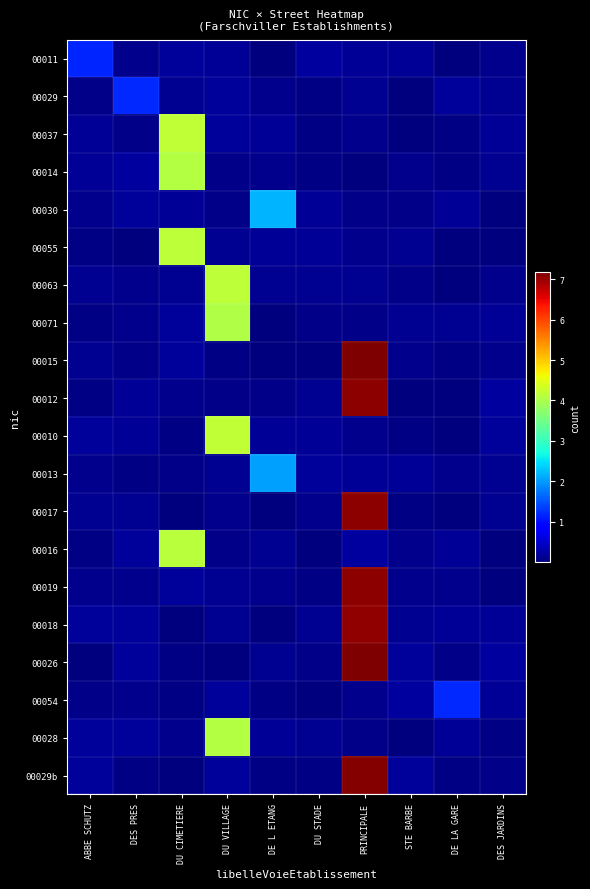

Count the number of categories in the chart.

10